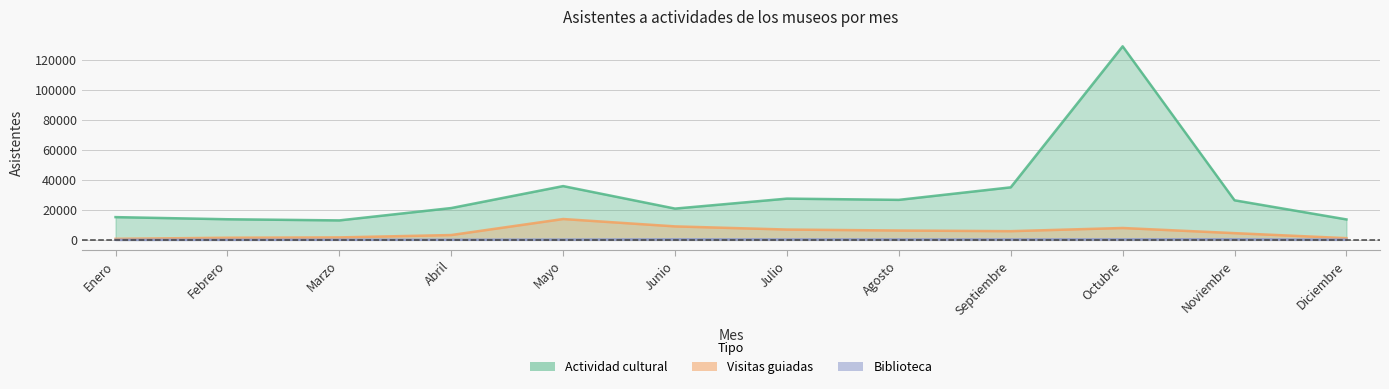

True or false: Biblioteca and Visitas guiadas intersect in this chart.

False